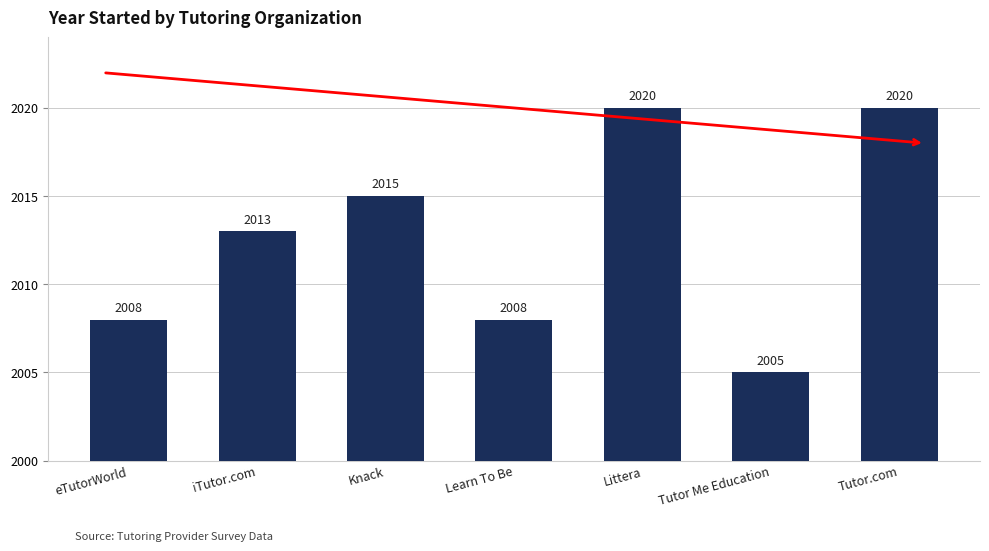

What is the average value?

2013